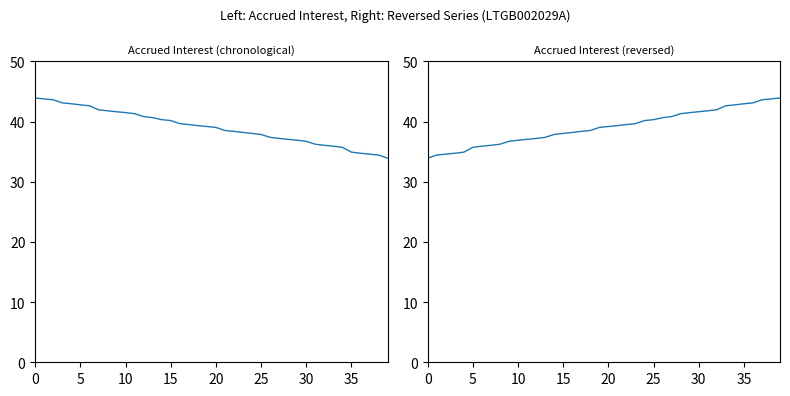

Is it true that Accrued interest equals 10.3 at 11?

False